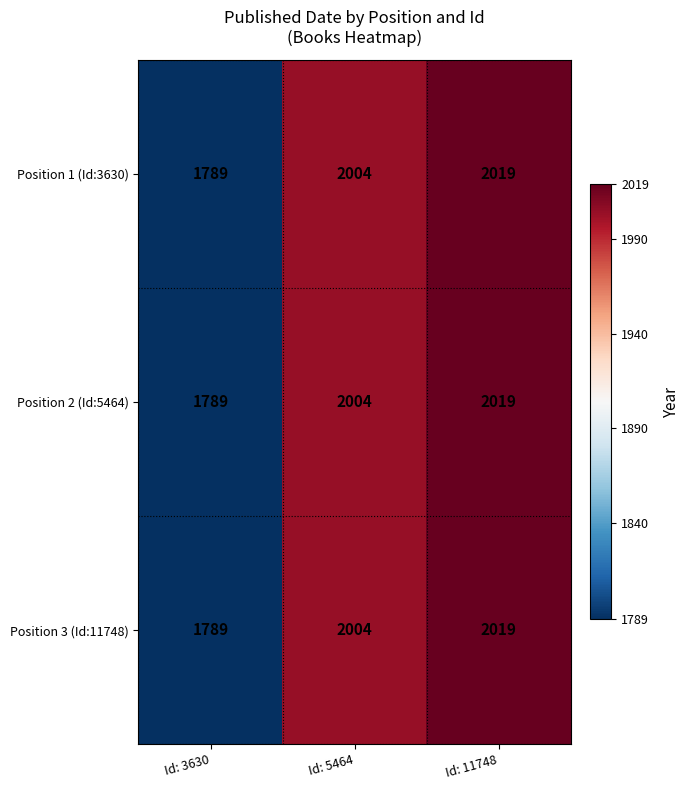

What is the minimum value shown in the chart?

1789